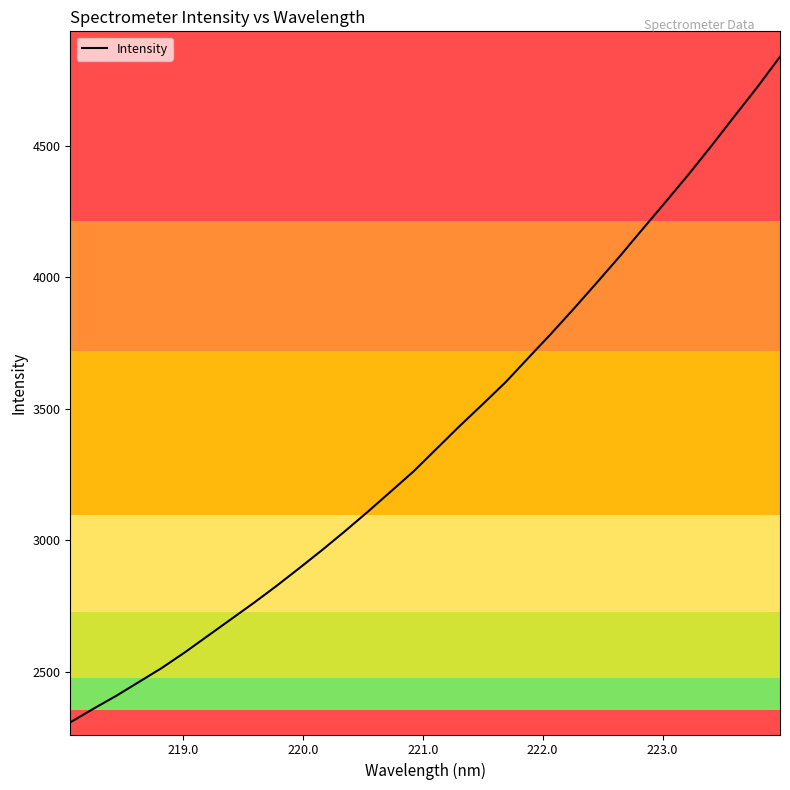

What is the difference between the maximum and minimum values?

2533.0